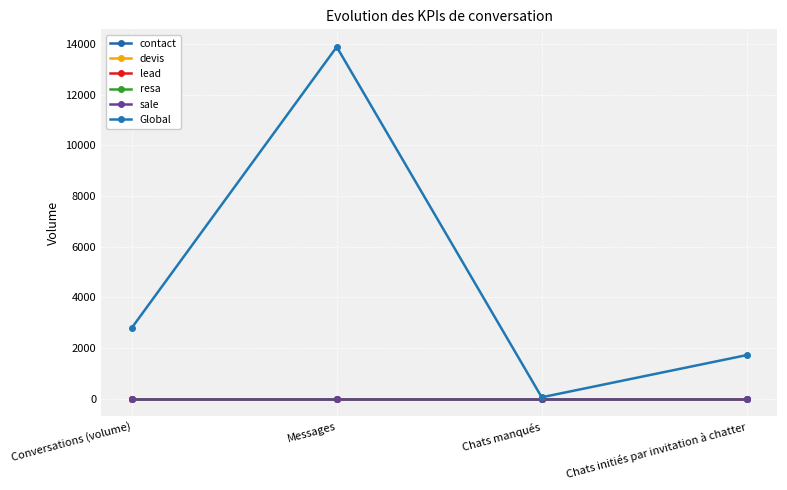

Reading left to right, transcribe all the data shown in this chart.

contact: 0	0	0	0
devis: 0	0	0	0
lead: 0	0	0	0
resa: 0	0	0	0
sale: 0	0	0	0
Global: 2792	13893	51	1717